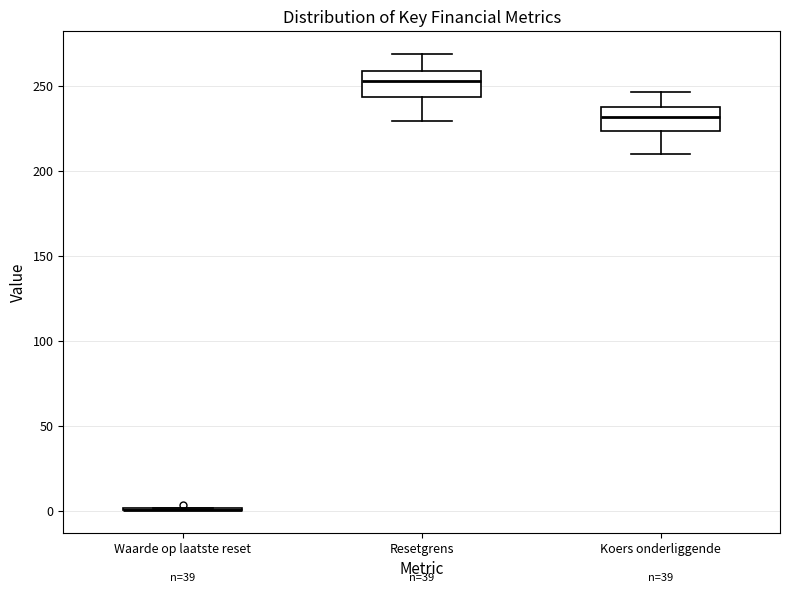

Reading left to right, read every box against the y-axis: the position of its median line, the range the box covers, and the ends of its whiskers. The values are not printed on the chart, so give them approximately, as read against the axis.

Waarde op laatste reset: box collapsed to a line at 0, whiskers 0 to 0
Resetgrens: median 255, box 245 to 260, whiskers 230 to 270
Koers onderliggende: median 230, box 225 to 240, whiskers 210 to 245